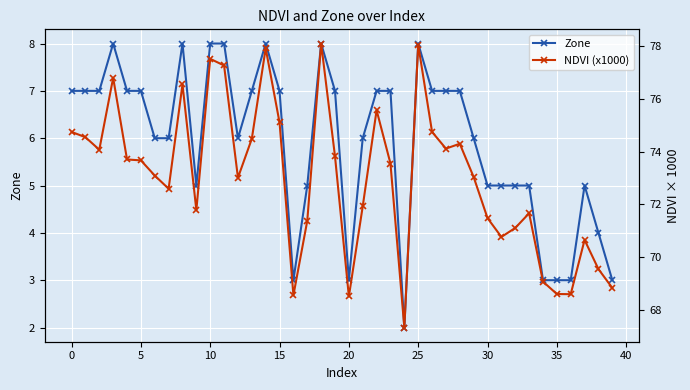

What is the maximum value for NDVI (x1000)?

78.1